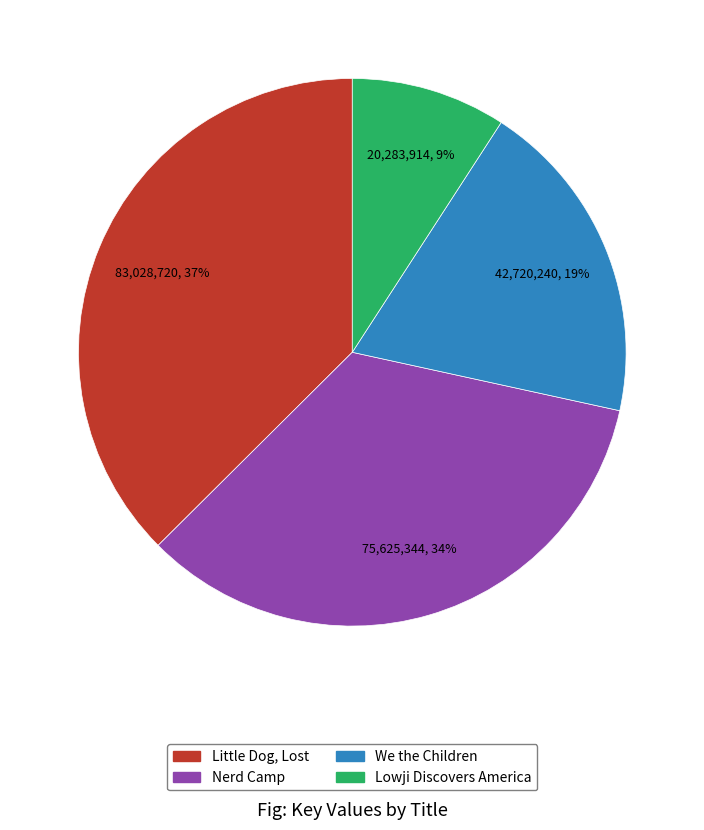

Is there a majority slice in this chart?

No